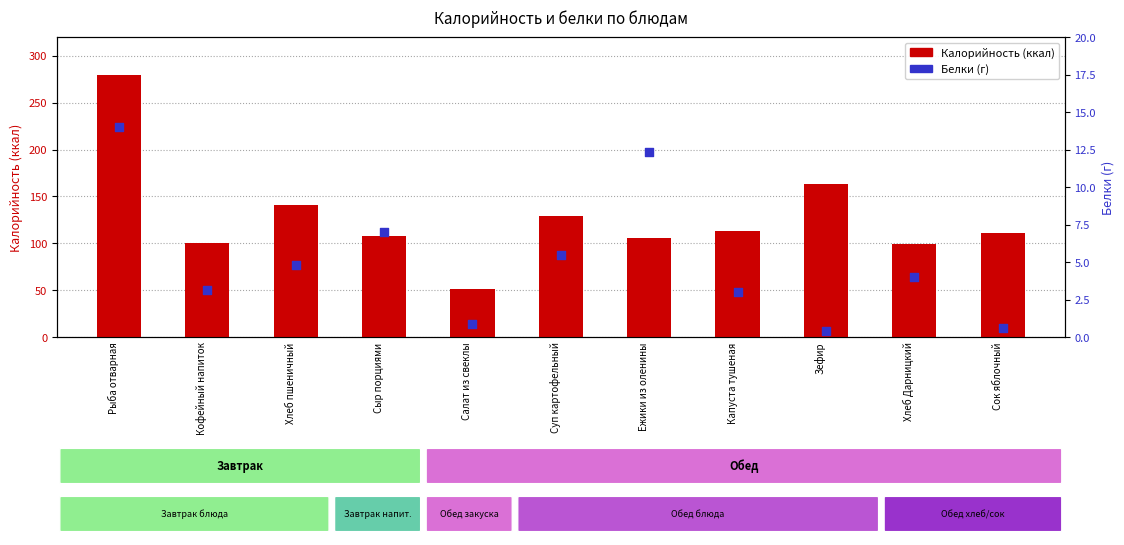

Which series reaches the maximum Y coordinate?

Калорийность